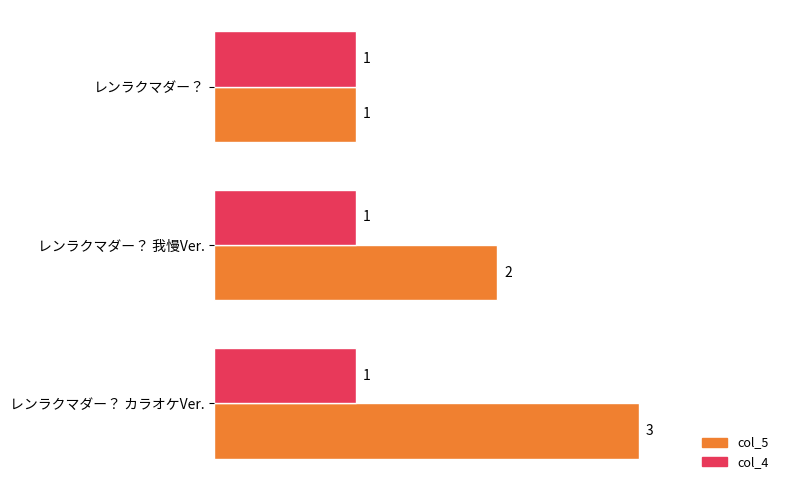

Which series has the widest spread of values?

col_5